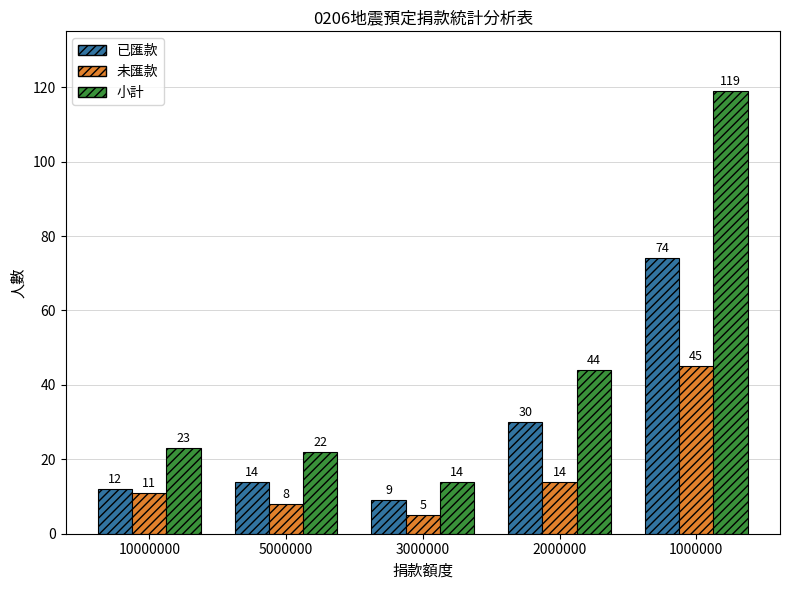

At how many categories does at least one series exceed 39?

2